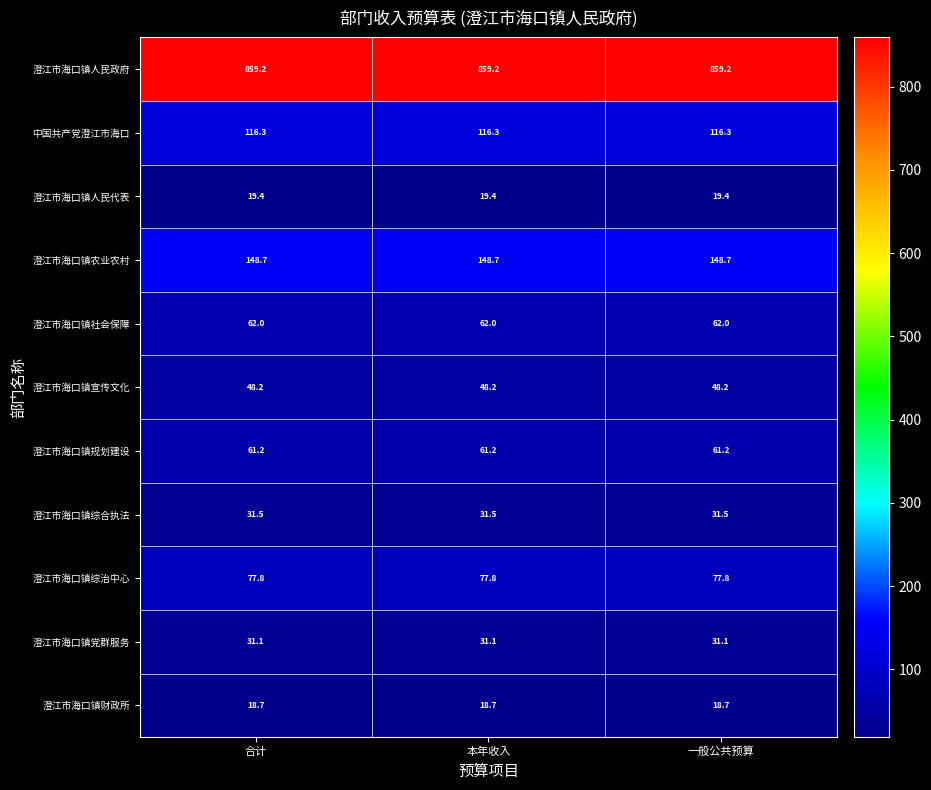

What is the difference between the highest and lowest values at 一般公共预算?

840.5